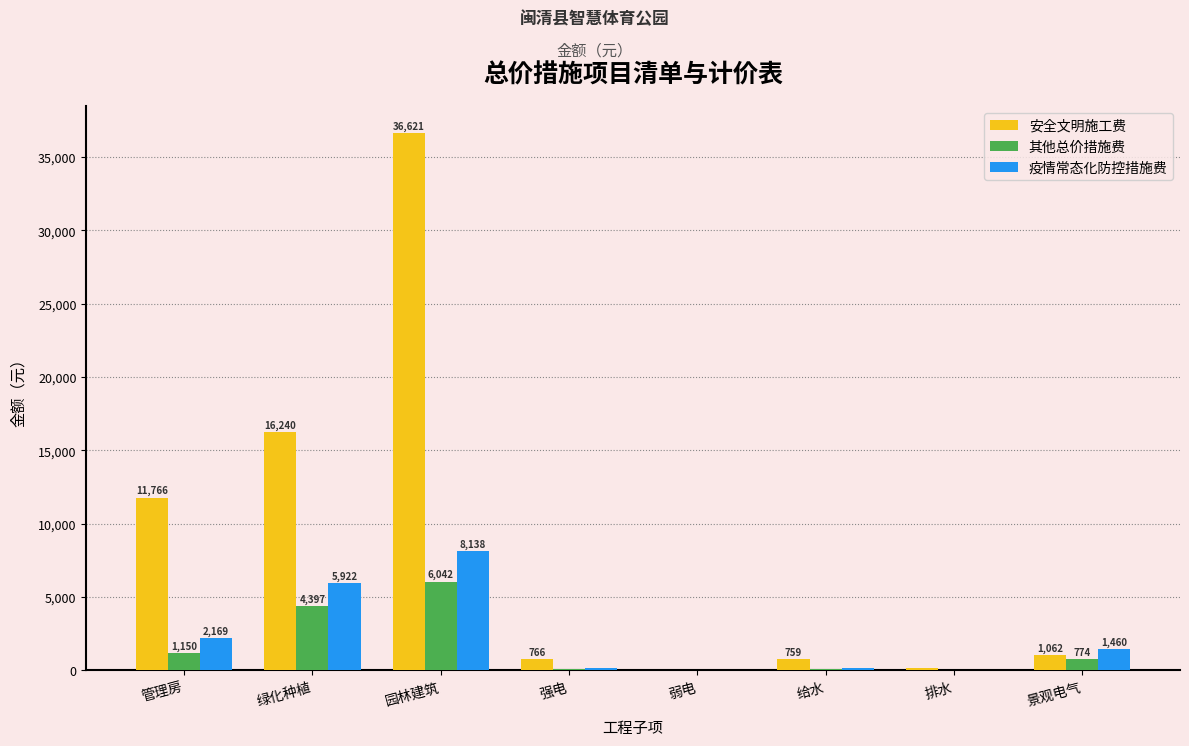

Is the value of 疫情常态化防控措施费 at 景观电气 greater than the value of 其他总价措施费 at 弱电?

Yes